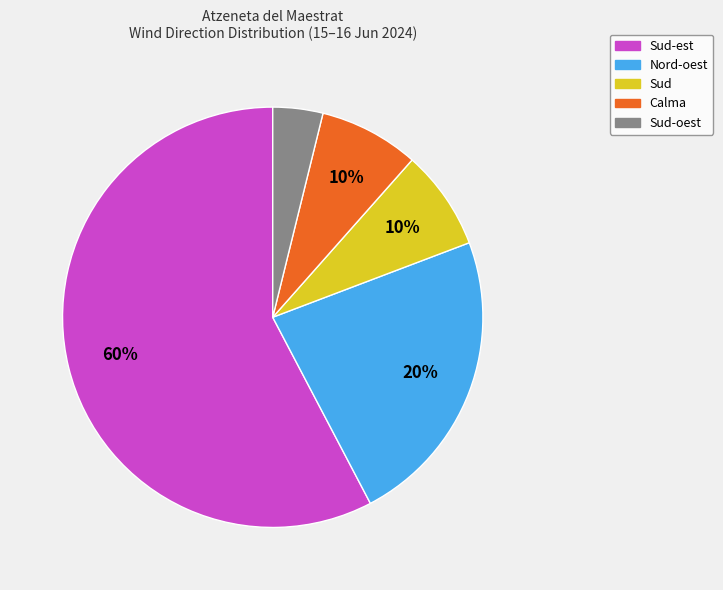

Which slice represents more than half of the pie?

Sud-est